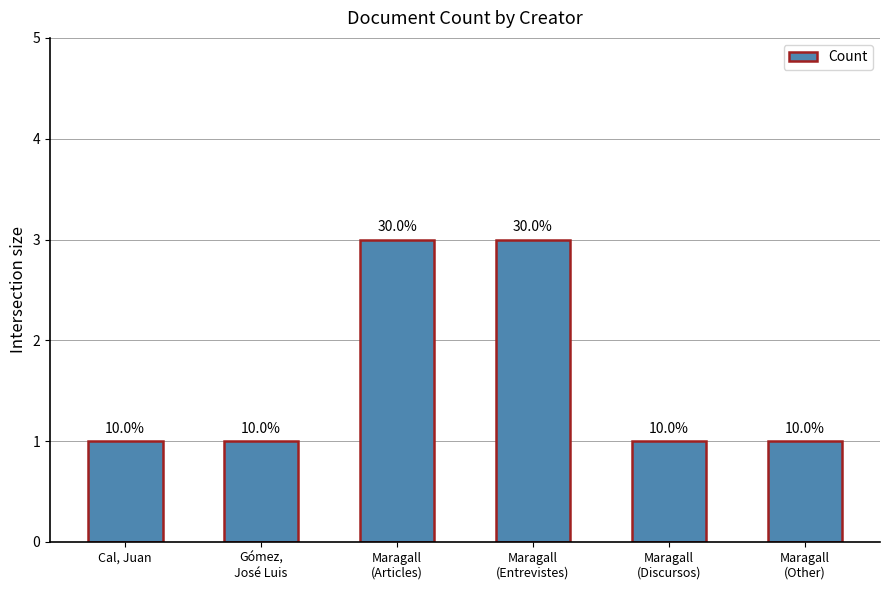

What is the difference between the values at Maragall
(Entrevistes) and Cal, Juan?

2